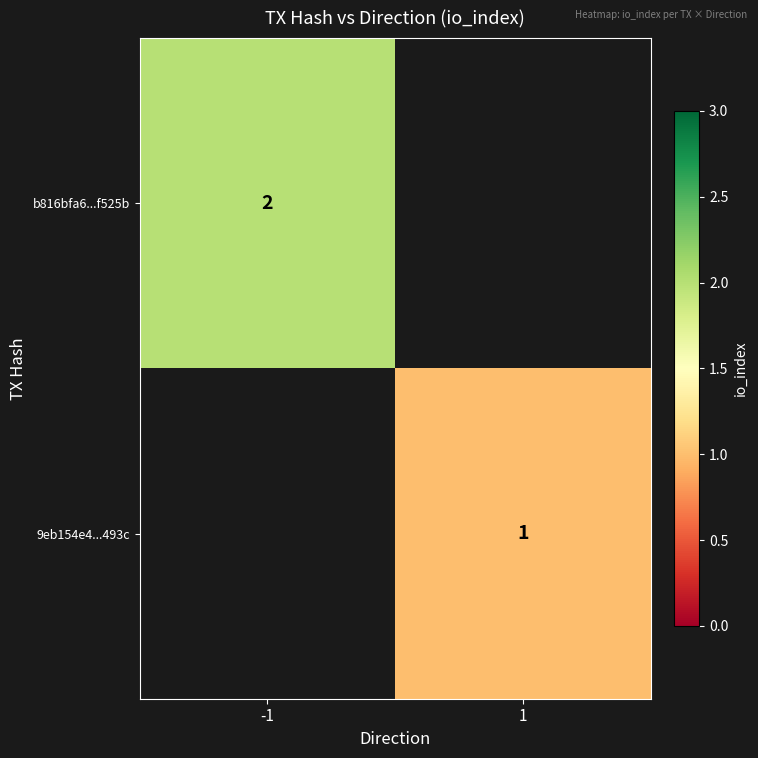

Is it true that 9eb154e4...493c equals 1.7 at 1?

False